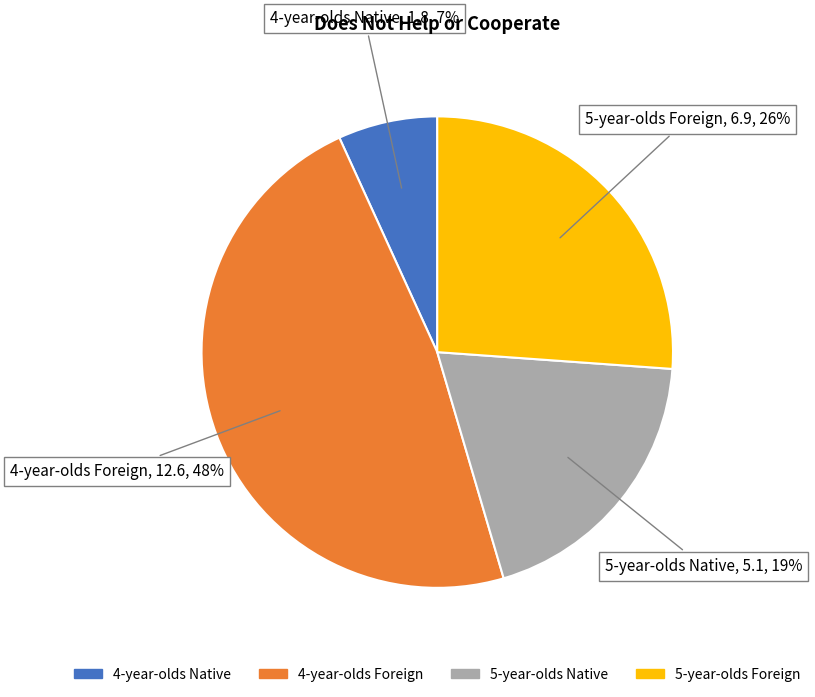

Which category has the biggest portion of the pie?

4-year-olds Foreign